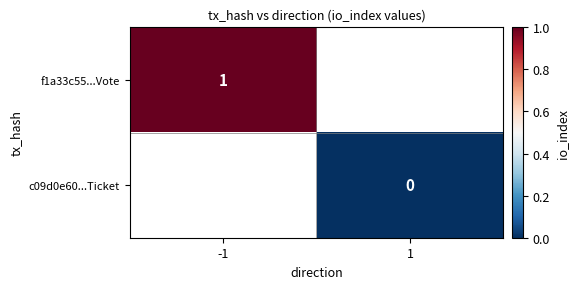

The value of f1a33c55...Vote at -1 is 1. True or false?

True